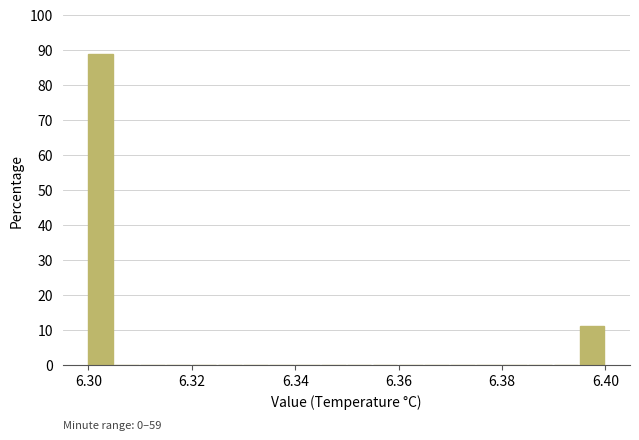

Read against the x-axis, roughly where is the centre of the tallest bar?

6.302